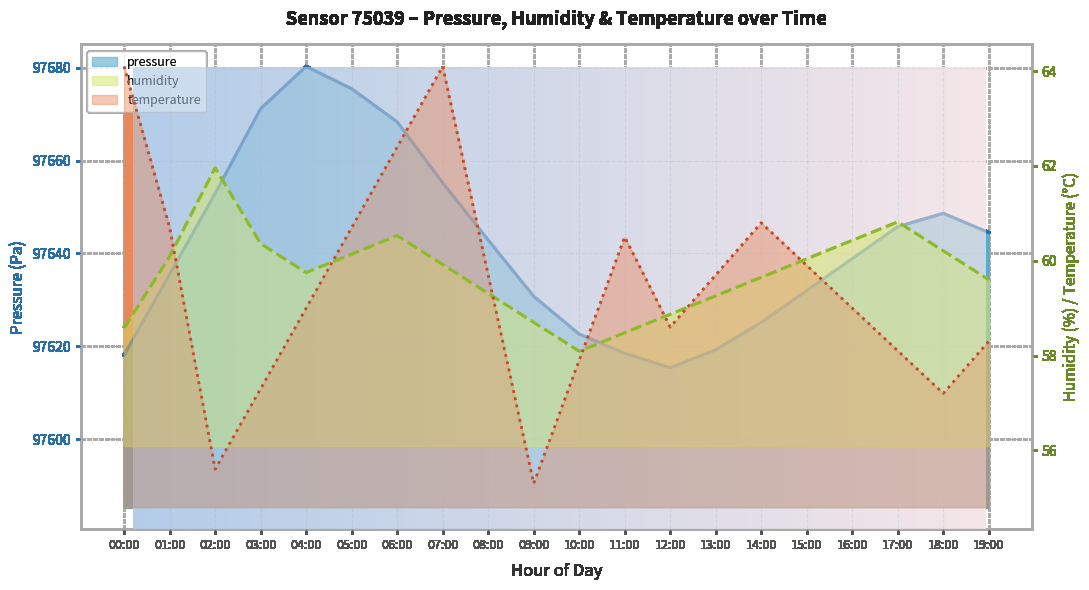

What is the label of the 20th point from the right?

00:00